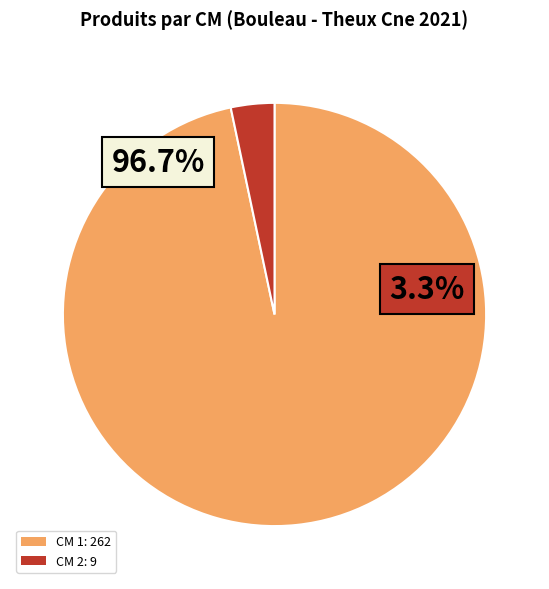

What is the change in value from 1 to 2?

-253